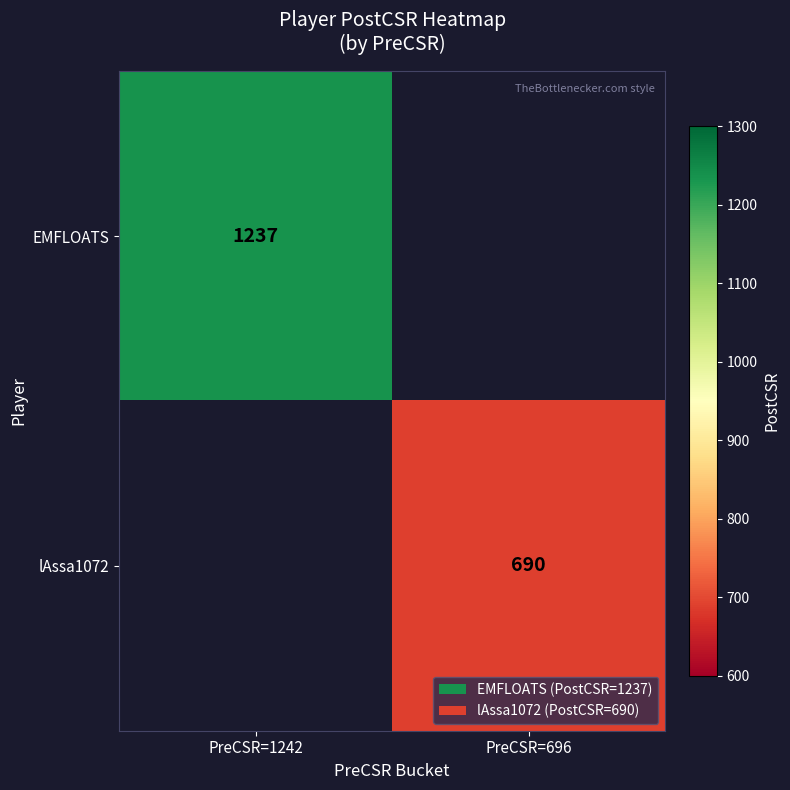

True or false: EMFLOATS has a value of 1237 at PreCSR=1242.

True